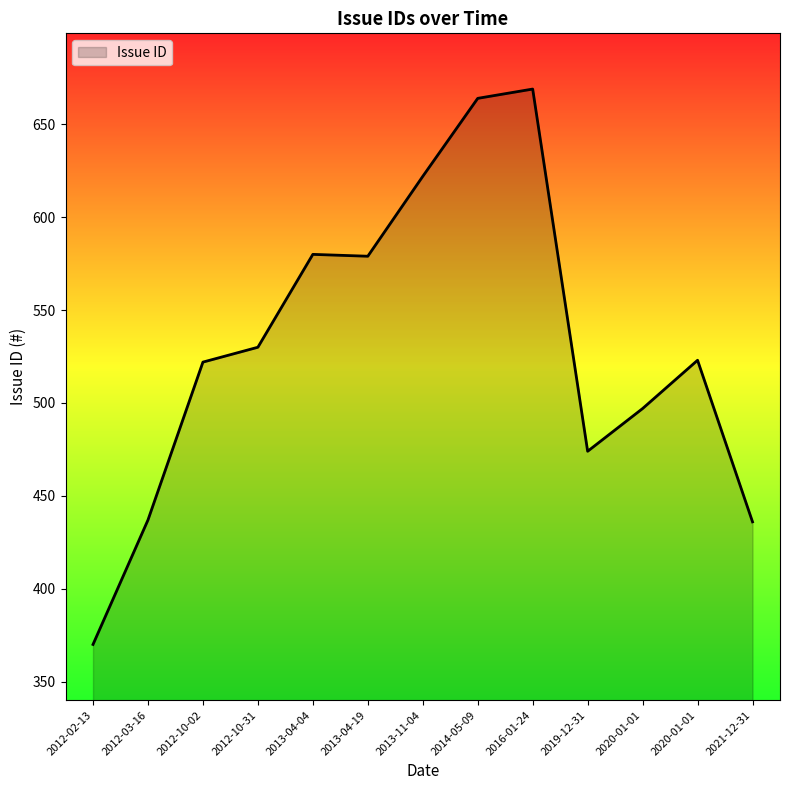

Does the chart display data point markers on the line(s)?

No